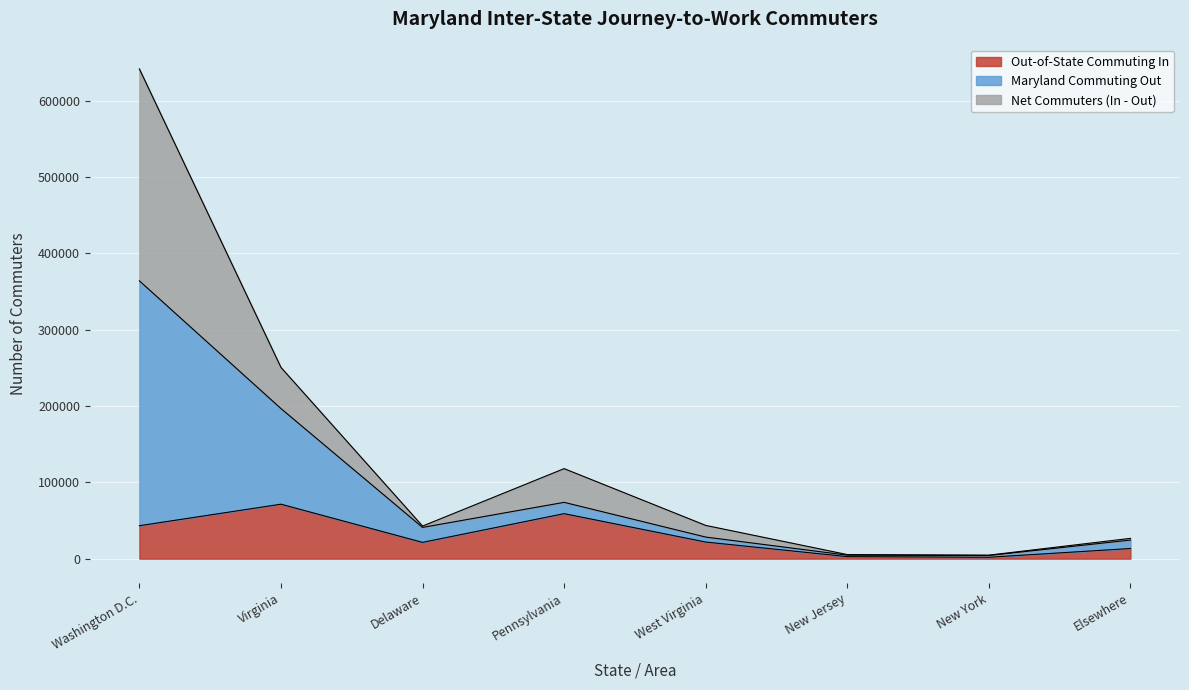

Which series changed the most between Virginia and Delaware?

Maryland Commuting Out